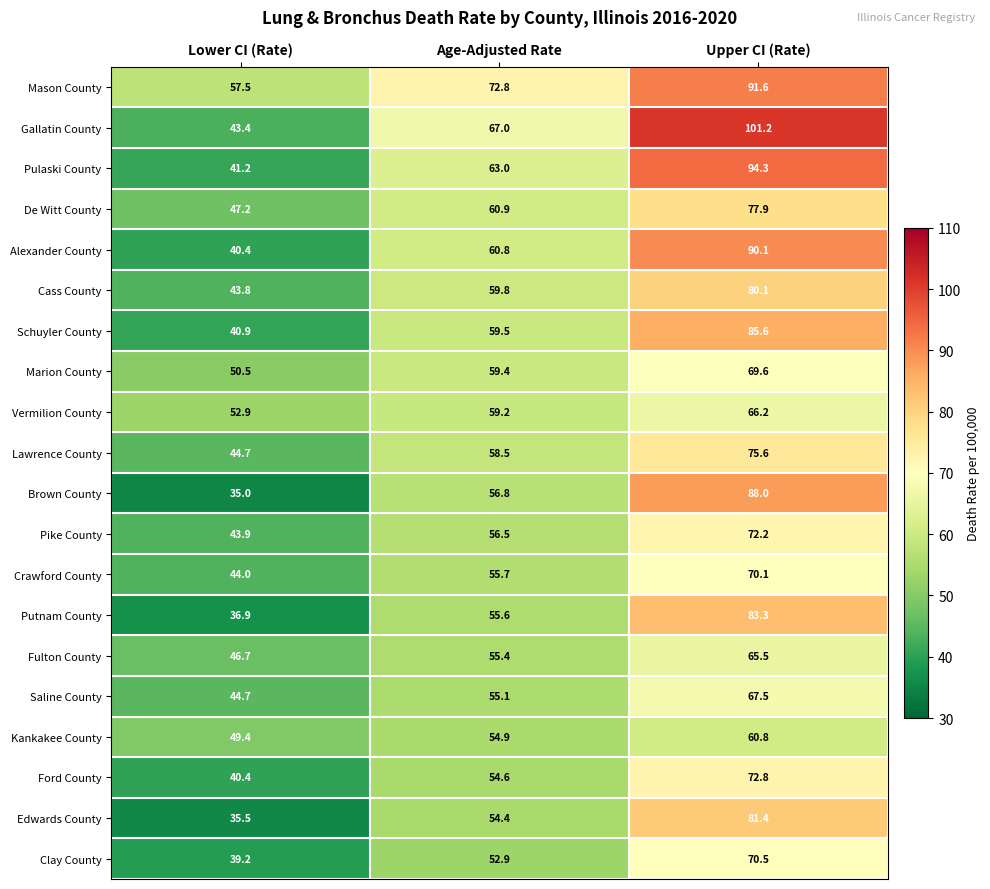

At which category is the sum across all series the highest?

Upper CI (Rate)